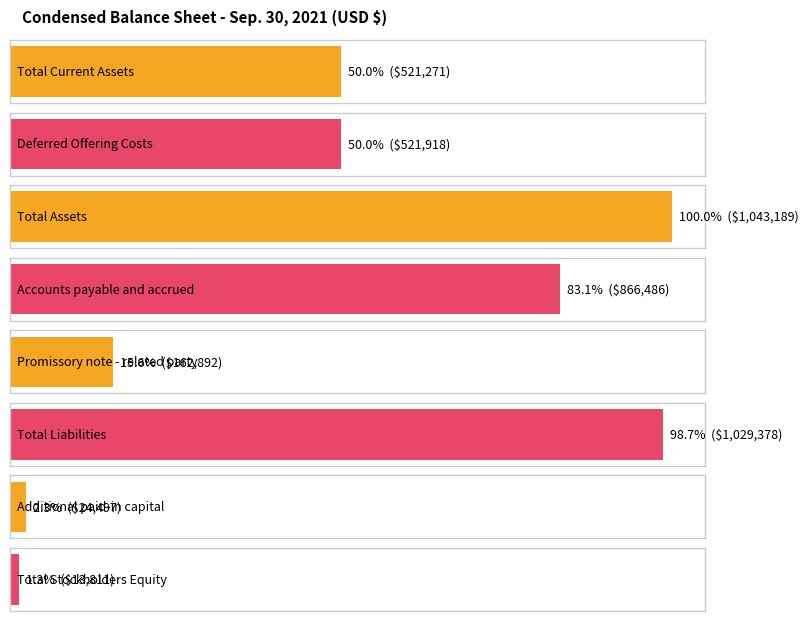

What is the change in value from Total Liabilities to Total Stockholders Equity?

-1015567